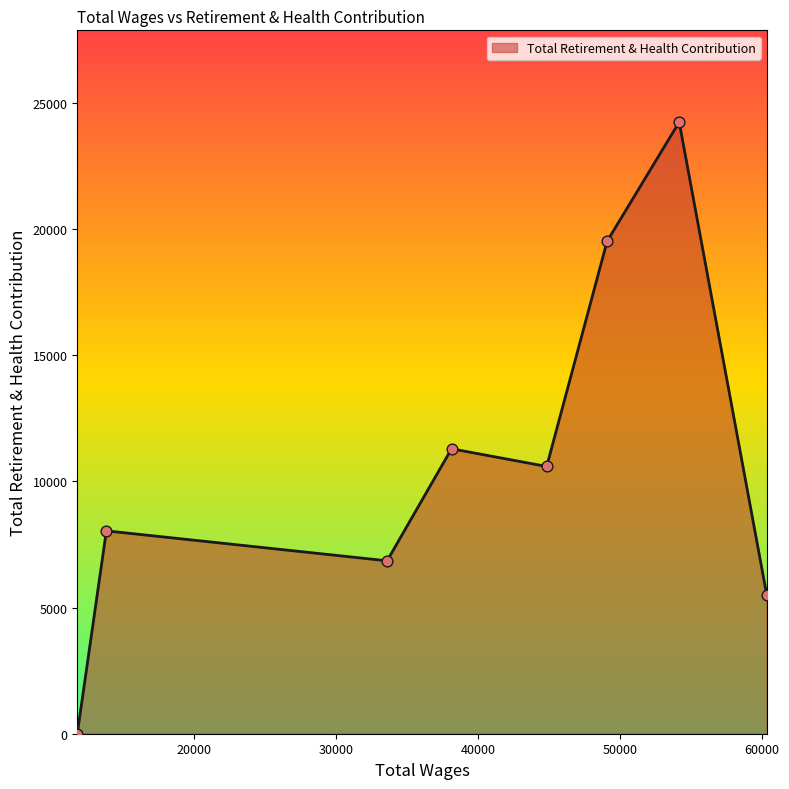

What is the maximum value shown in the chart?

24243